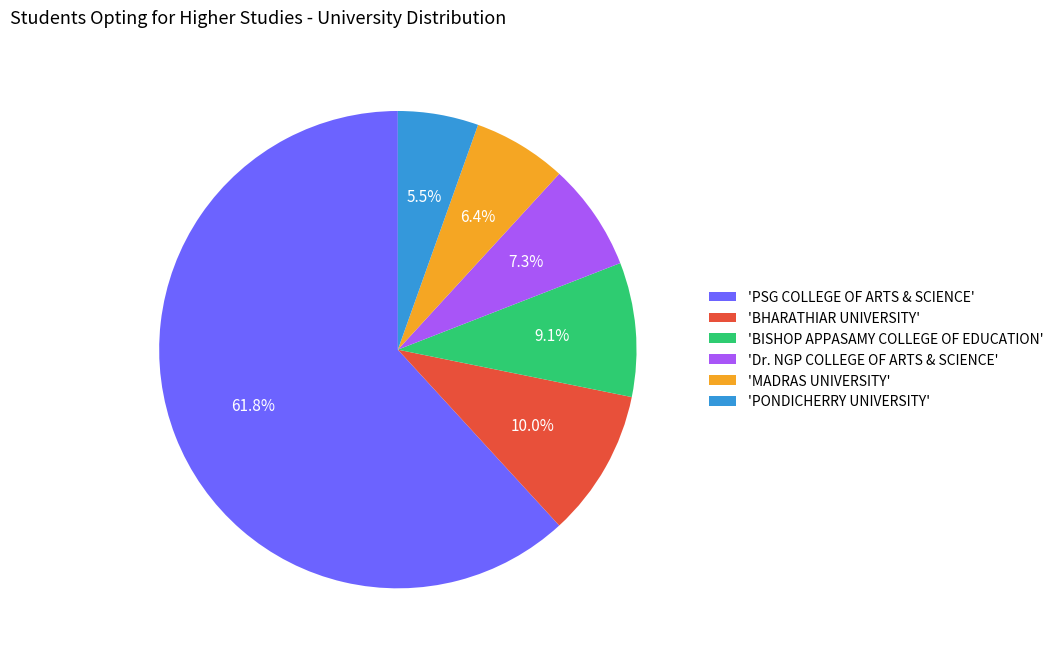

Rank the categories by value from highest to lowest.

'PSG COLLEGE OF ARTS & SCIENCE', 'BHARATHIAR UNIVERSITY', 'BISHOP APPASAMY COLLEGE OF EDUCATION', 'Dr. NGP COLLEGE OF ARTS & SCIENCE', 'MADRAS UNIVERSITY', 'PONDICHERRY UNIVERSITY'